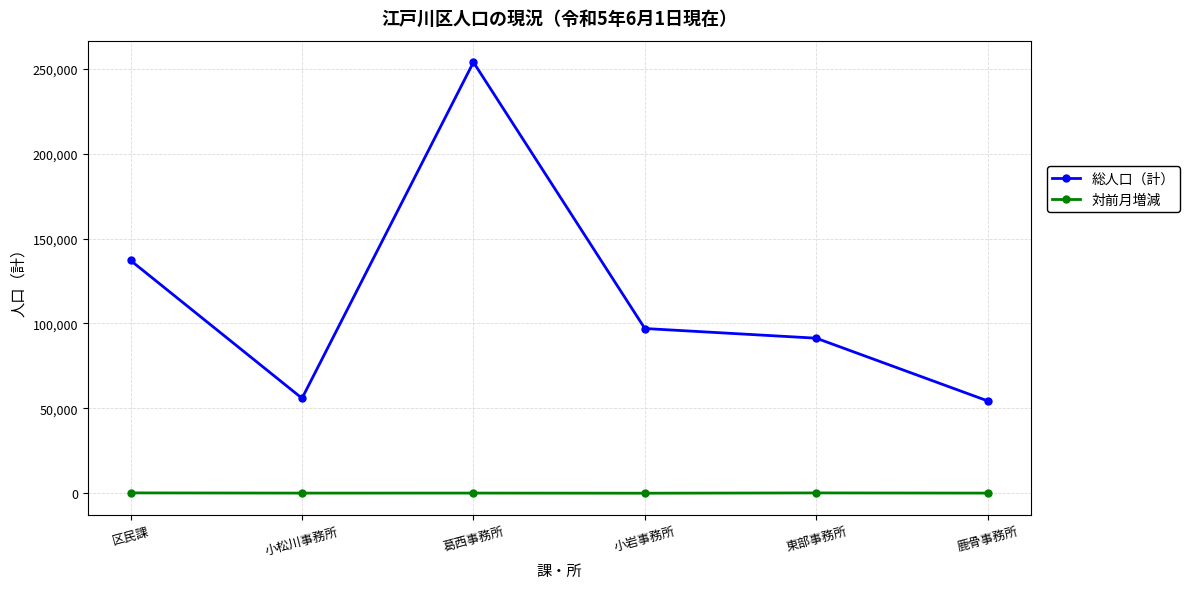

Which series has the largest range (max minus min)?

総人口（計）